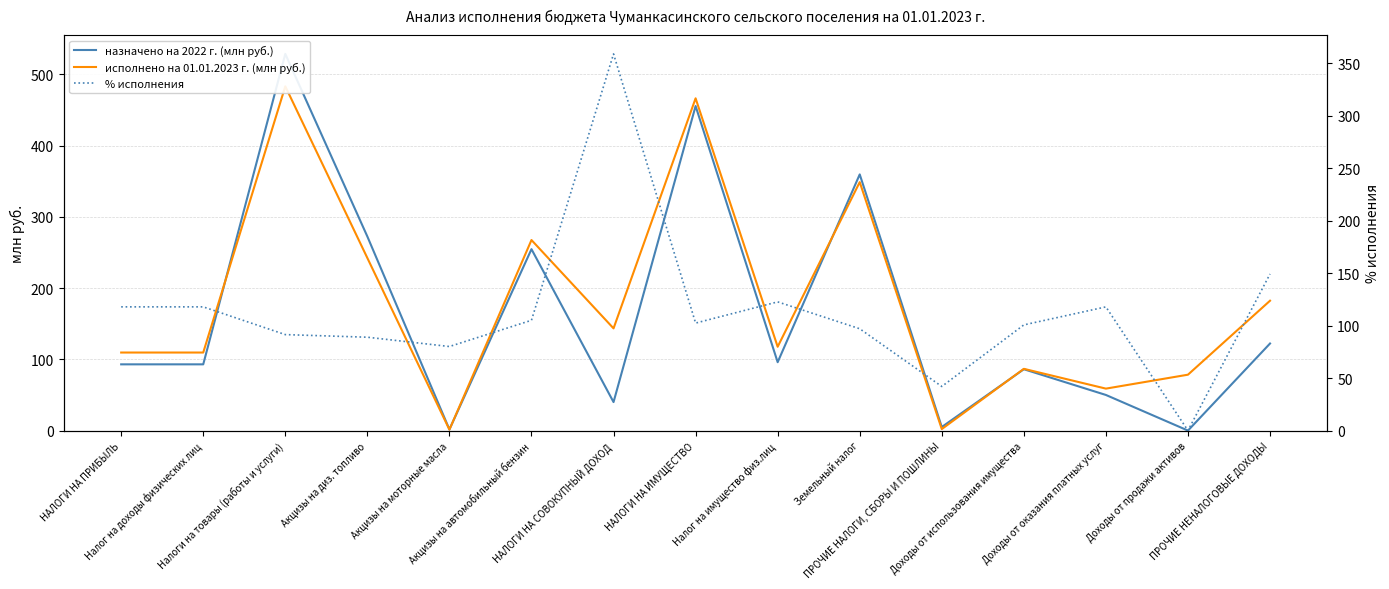

True or false: исполнено на 01.01.2023 г. (млн руб.) and % исполнения intersect in this chart.

True